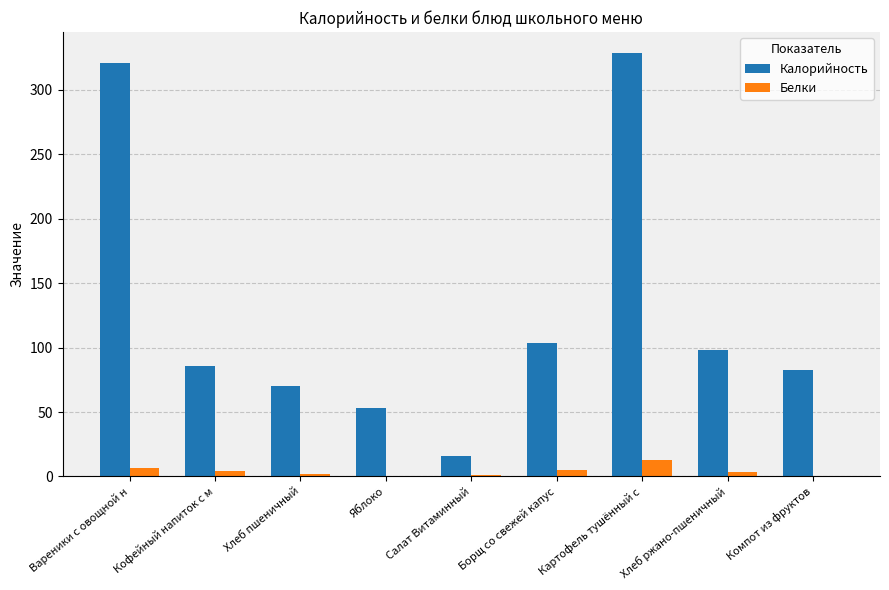

What is the total value across all series at Хлеб пшеничный?

72.6